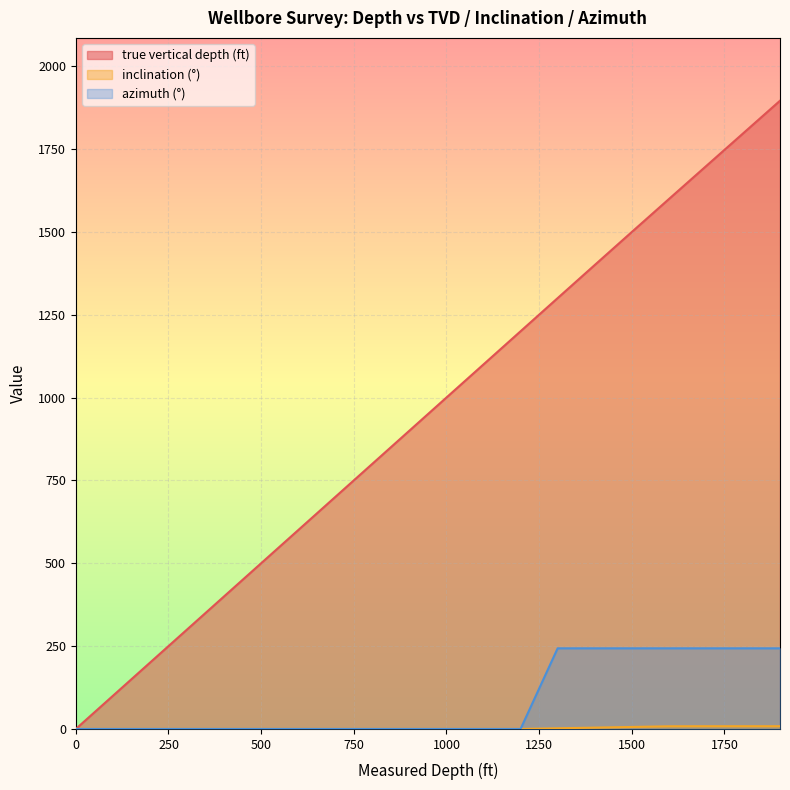

What is the spread (max minus min) of values at 600?

600.0